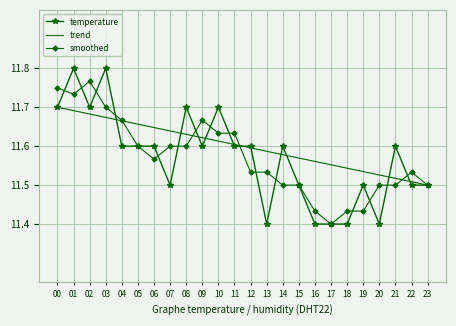

How many lines are shown in the chart?

3